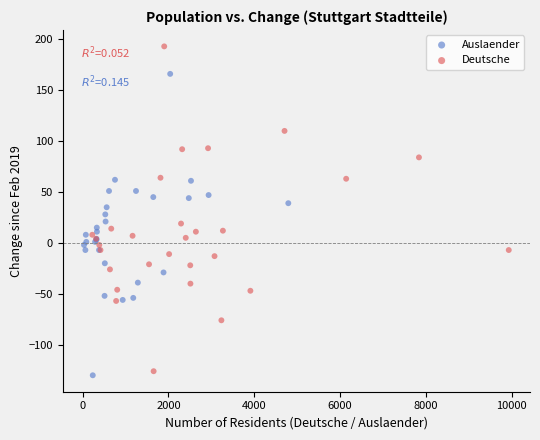

Which series contains the highest Y value?

Deutsche